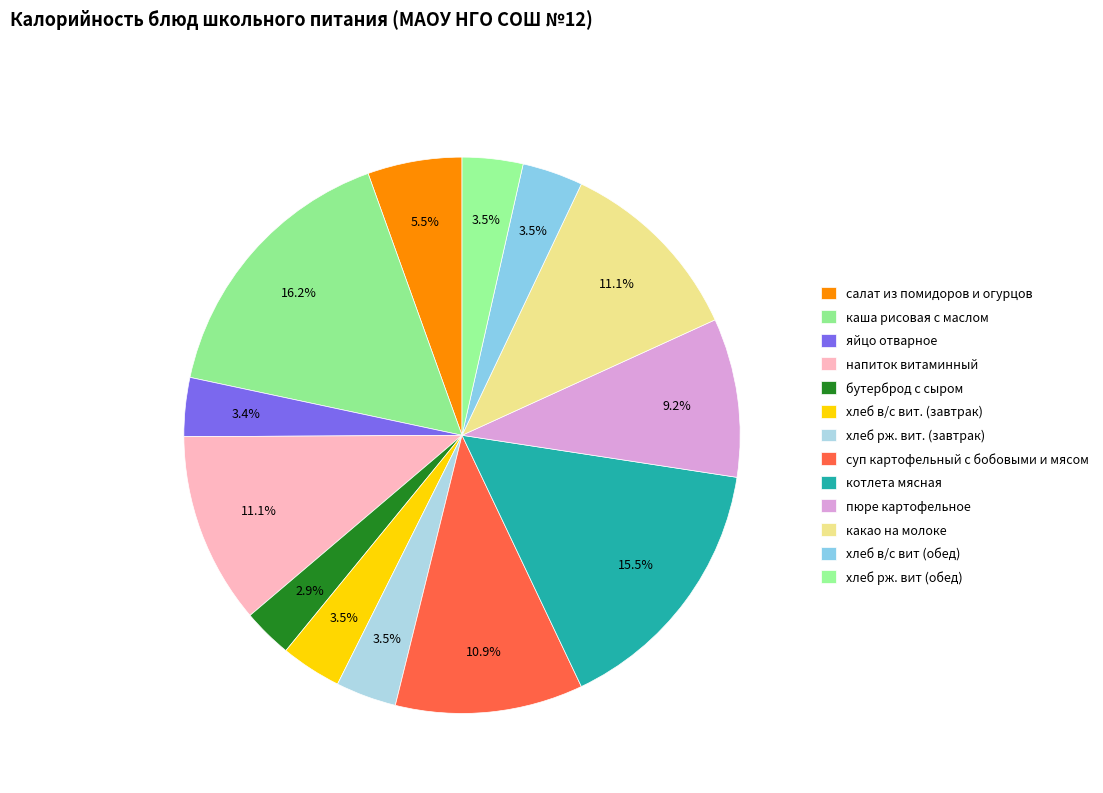

Approximately how many times larger is the value at хлеб рж. вит (обед) compared to суп картофельный с бобовыми и мясом?

0.3